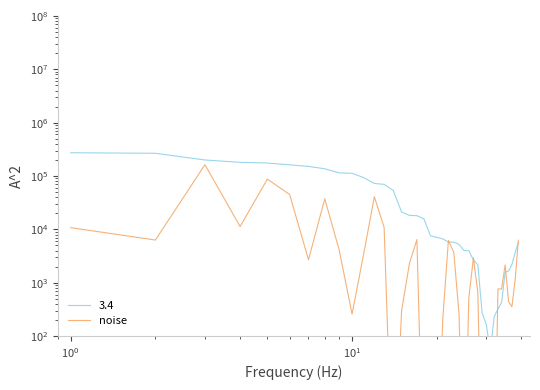

Does the chart have visible grid lines?

No